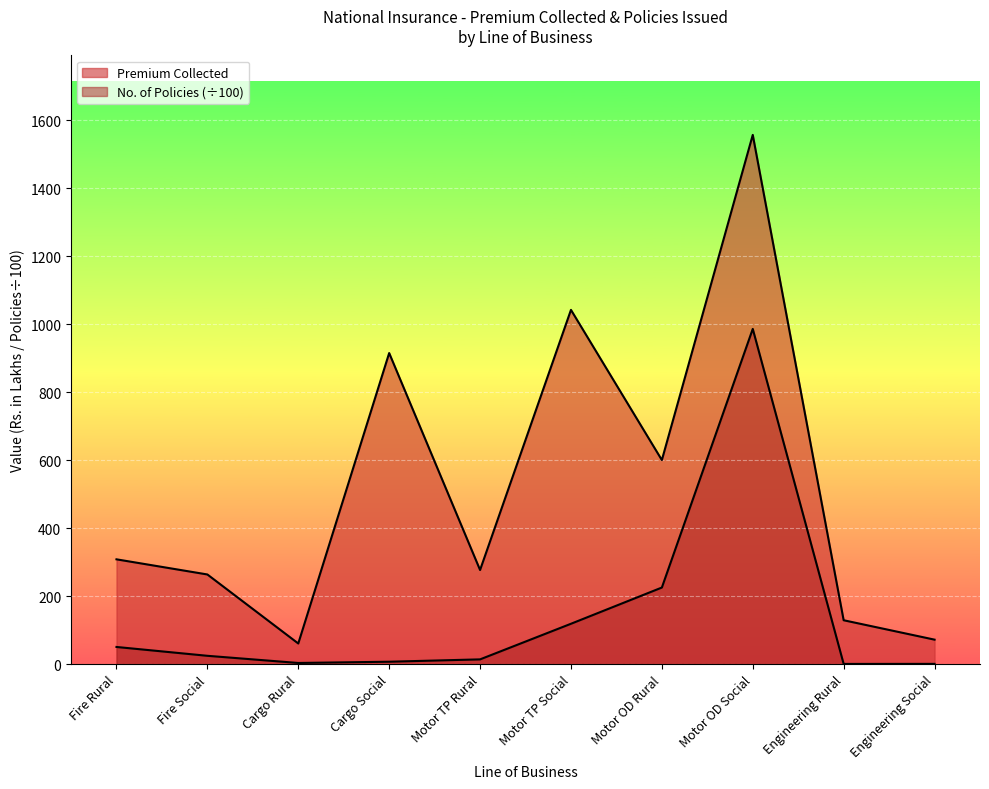

What is the difference between the highest and lowest values at Fire Social?

239.3